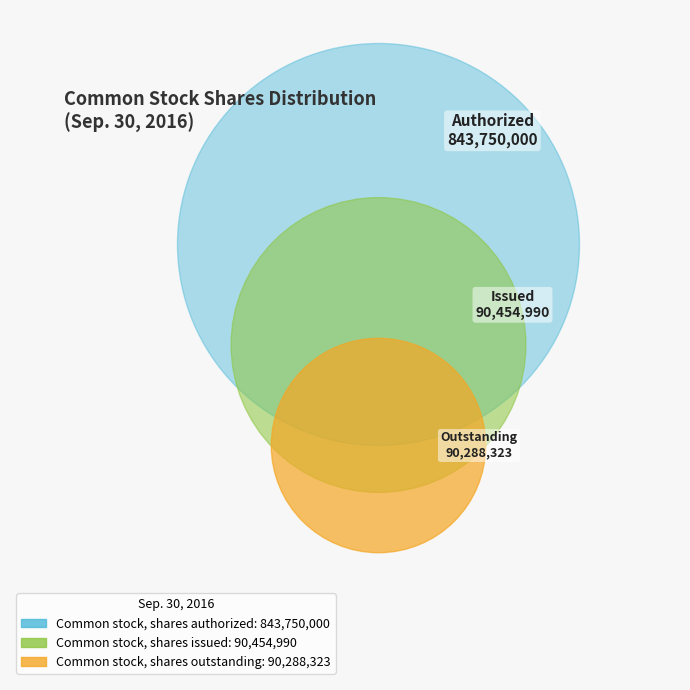

What portion of the pie excludes Common stock, shares issued?

91.2%